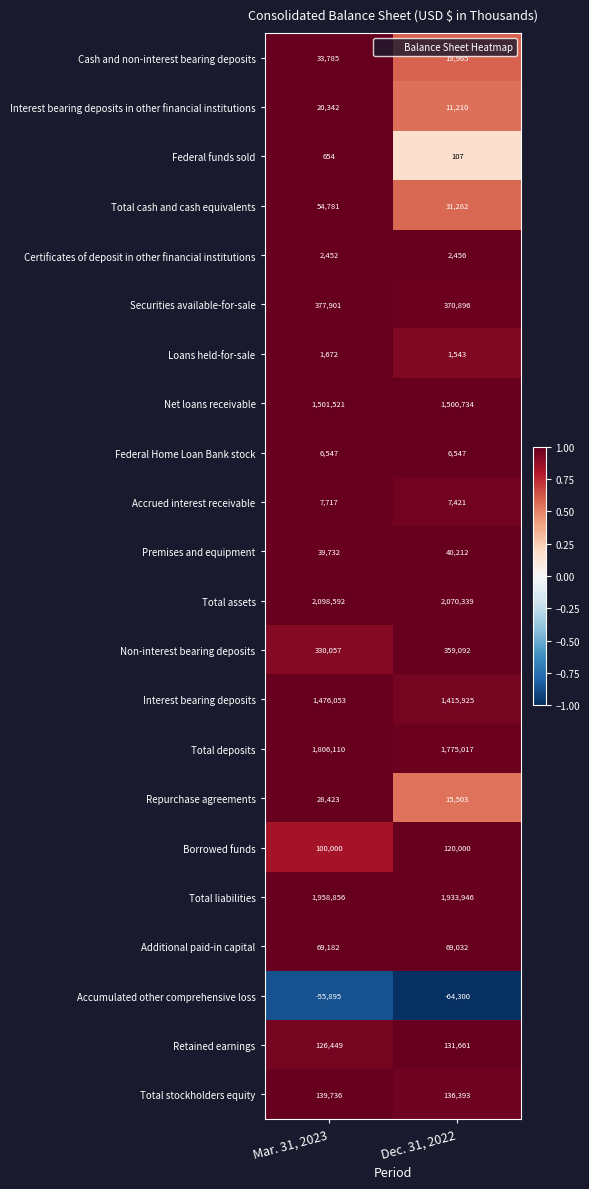

At which label does Additional paid-in capital reach its minimum?

Dec. 31, 2022